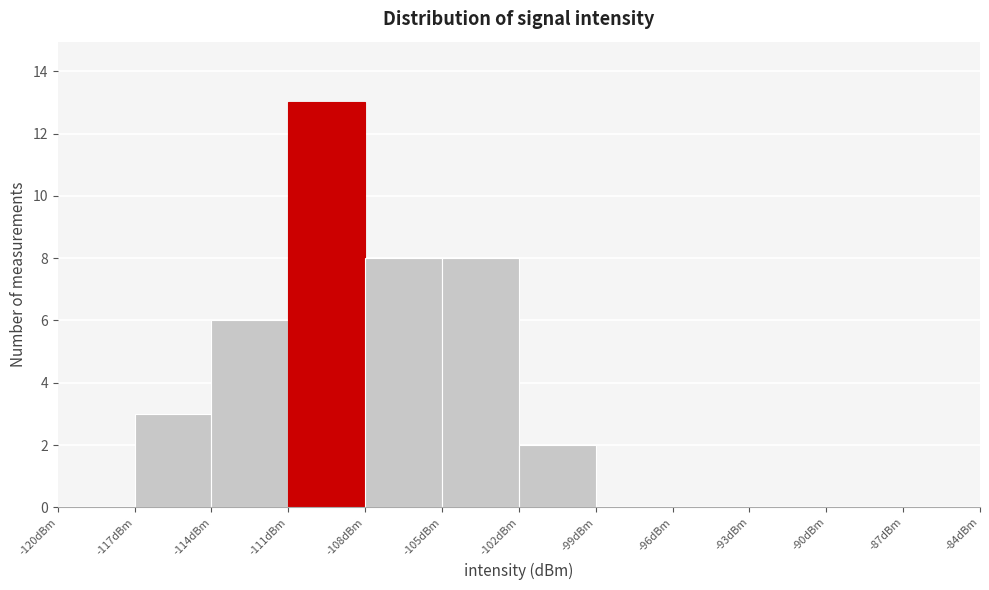

What is the height of the bar covering -114 to -111 on the x-axis? The values are not printed on the chart, so give them approximately, as read against the axis.

6